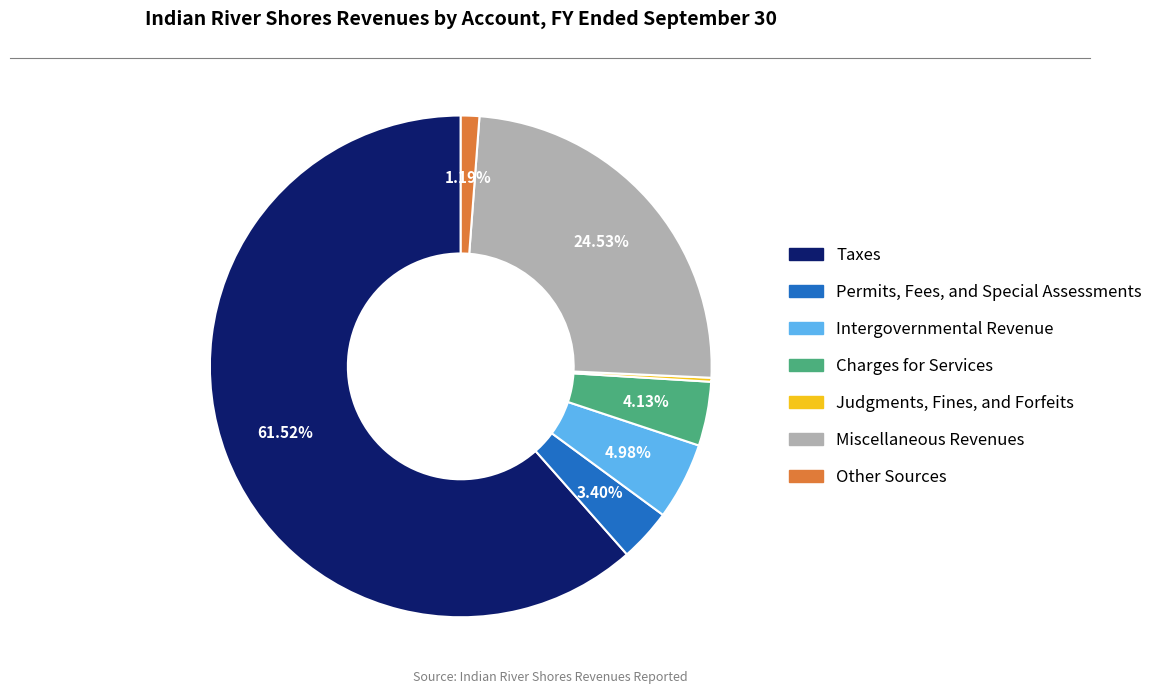

Which slice represents more than half of the pie?

Taxes